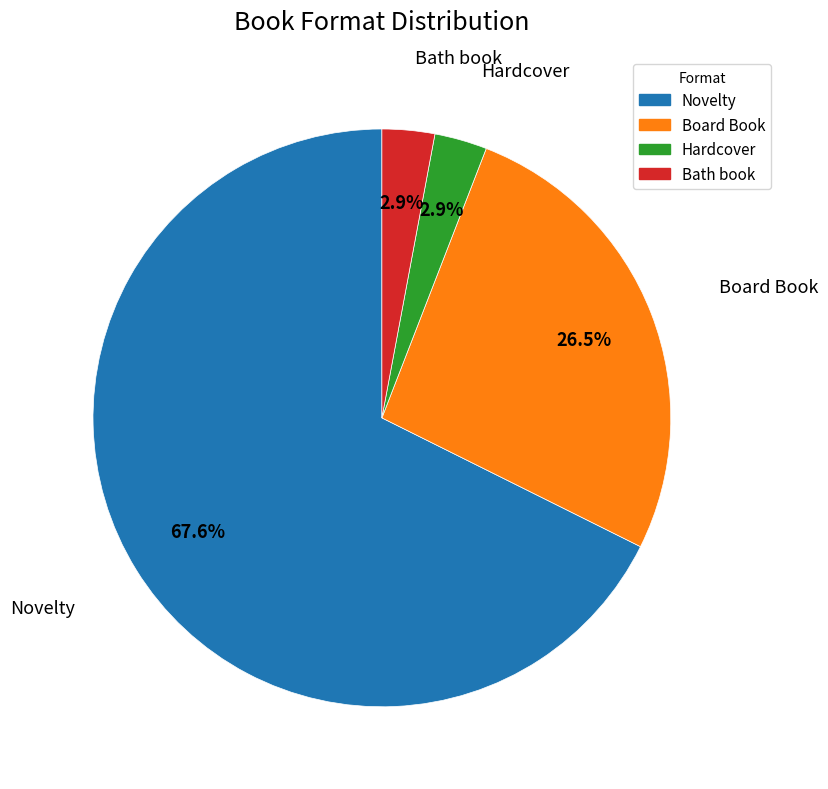

Which slice represents more than half of the pie?

Novelty